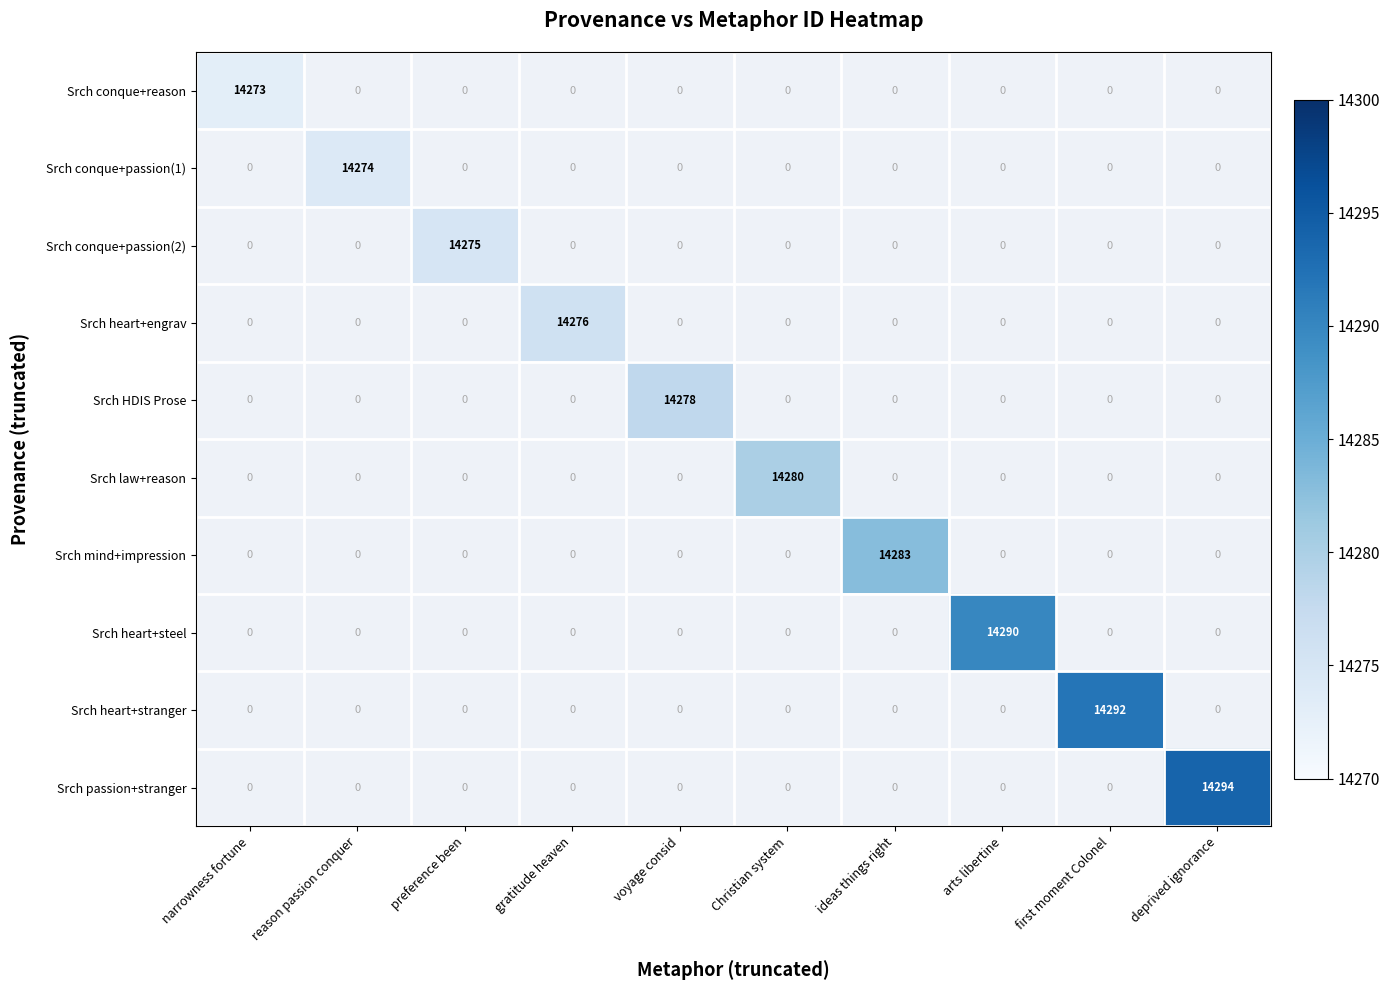

List the series in order of their peak value, lowest first.

Srch conque+reason, Srch conque+passion(1), Srch conque+passion(2), Srch heart+engrav, Srch HDIS Prose, Srch law+reason, Srch mind+impression, Srch heart+steel, Srch heart+stranger, Srch passion+stranger